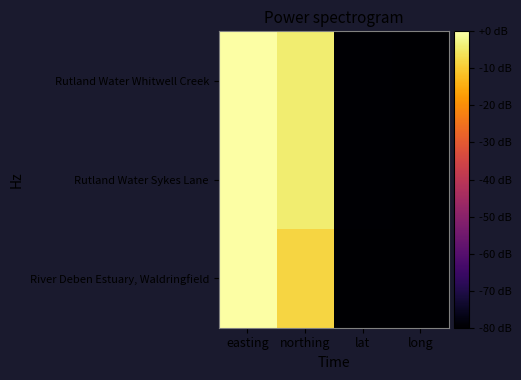

What is the smallest value displayed?

-80.0